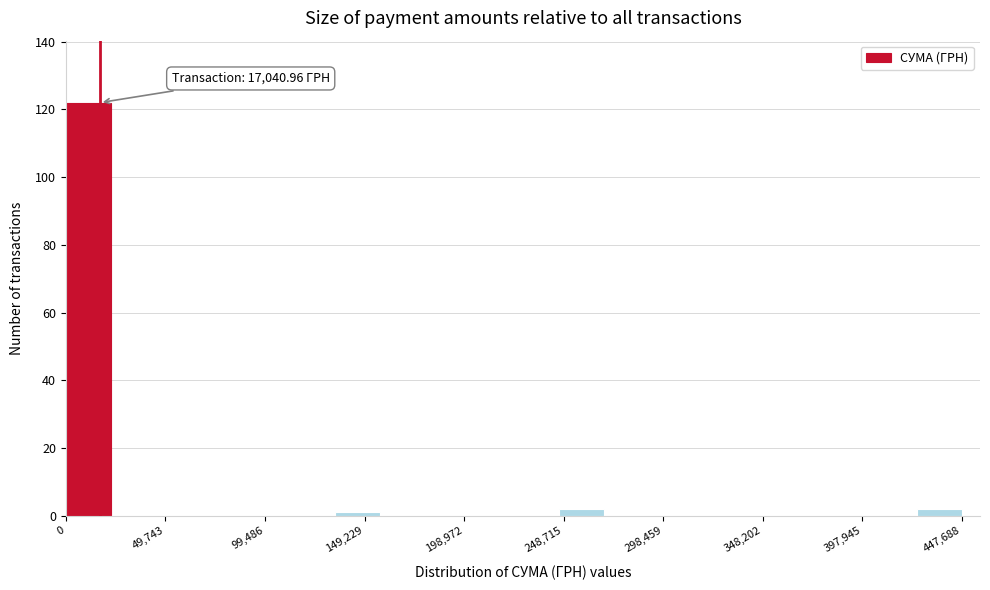

Over which range of the x-axis is the bar tallest?

0 to 25000